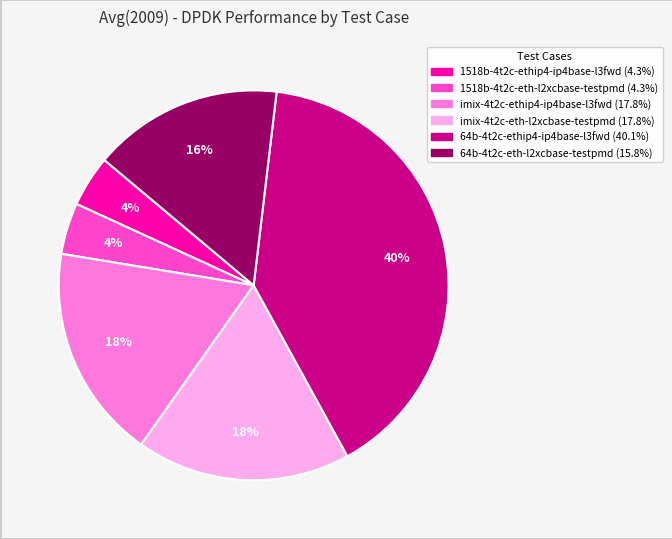

Do imix-4t2c-eth-l2xcbase-testpmd and 64b-4t2c-ethip4-ip4base-l3fwd together represent more than half of the pie?

Yes